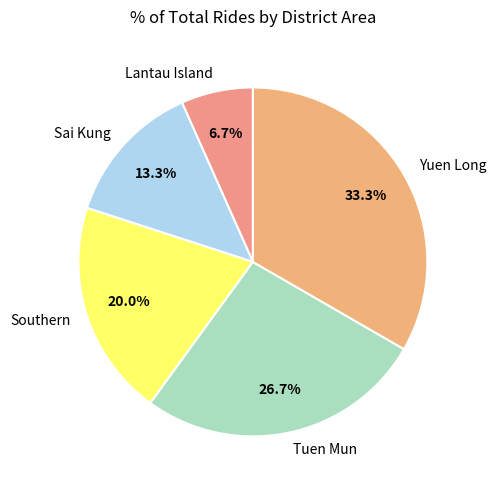

What is the ratio of the value at Southern to the value at Yuen Long?

0.6